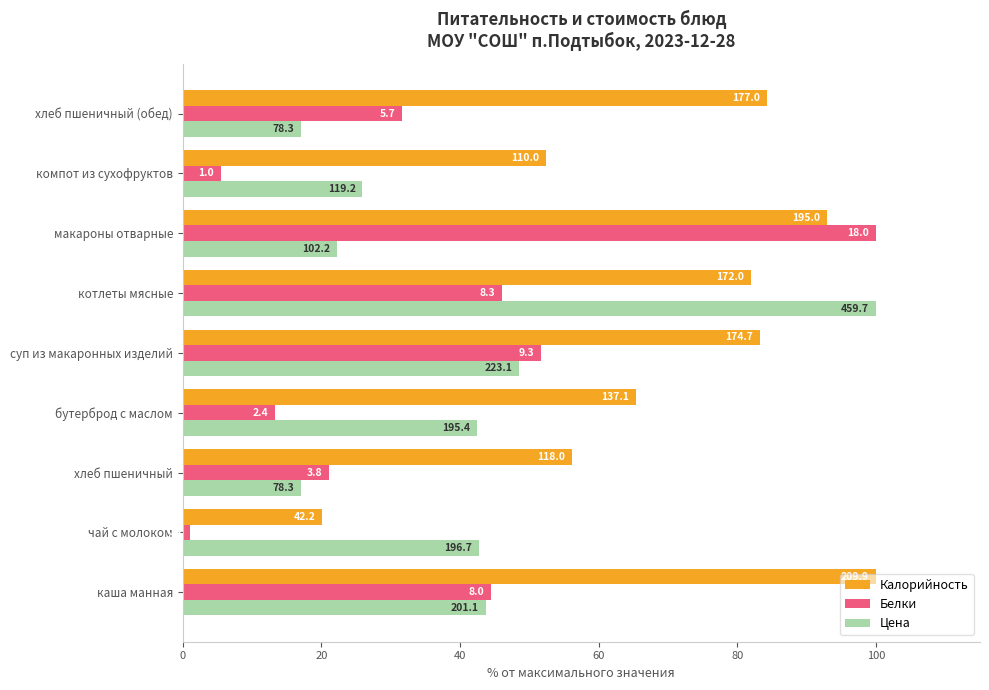

What are all the series names shown in the legend?

Калорийность, Белки, Цена